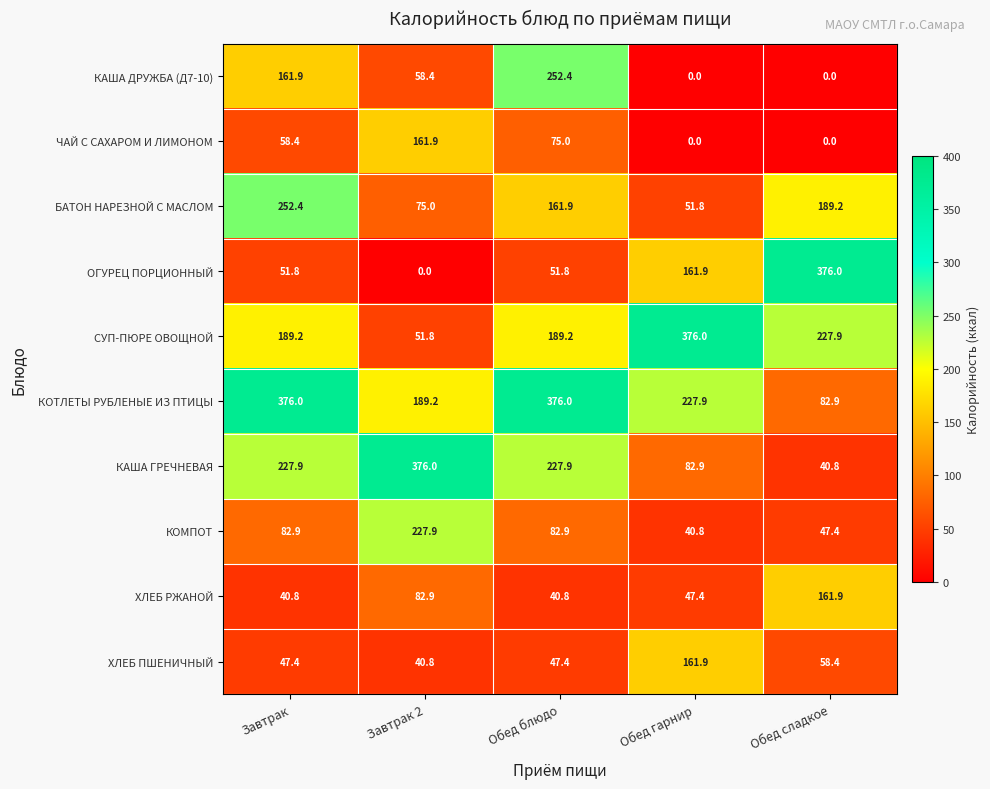

What is the difference between the maximum and minimum values in the БАТОН НАРЕЗНОЙ С МАСЛОМ series?

200.6